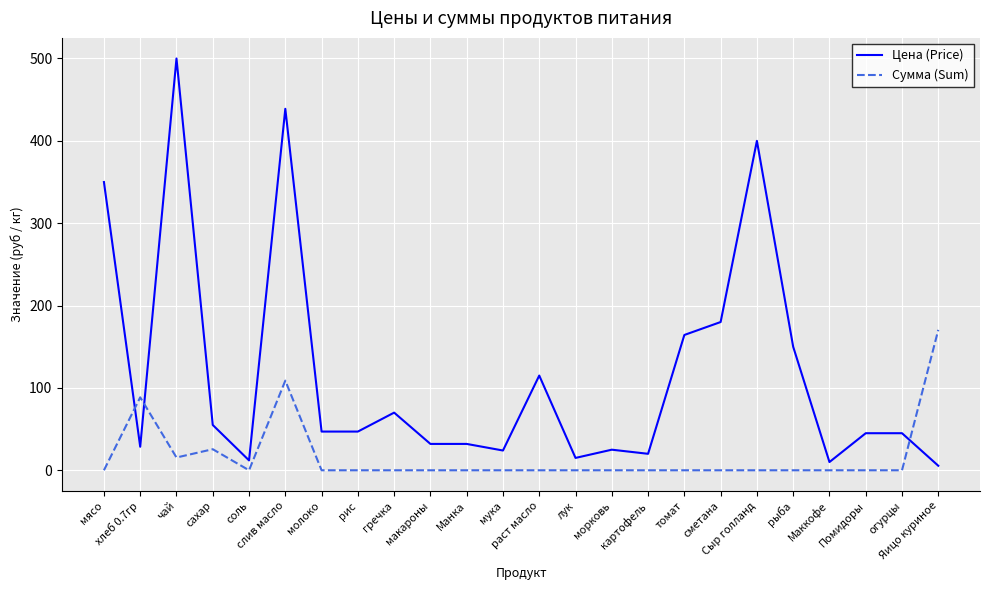

At which label is Сумма (Sum) closest to 85?

хлеб 0.7гр